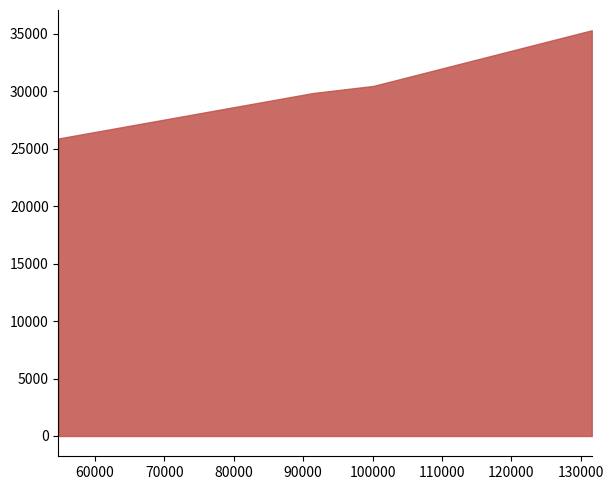

How many distinct data groups are displayed?

1